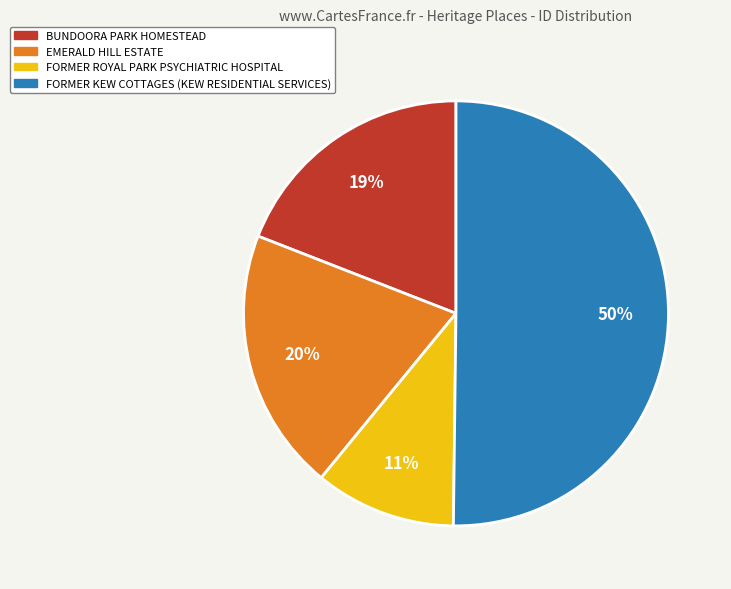

Combined, do BUNDOORA PARK HOMESTEAD and EMERALD HILL ESTATE account for over 50%?

No